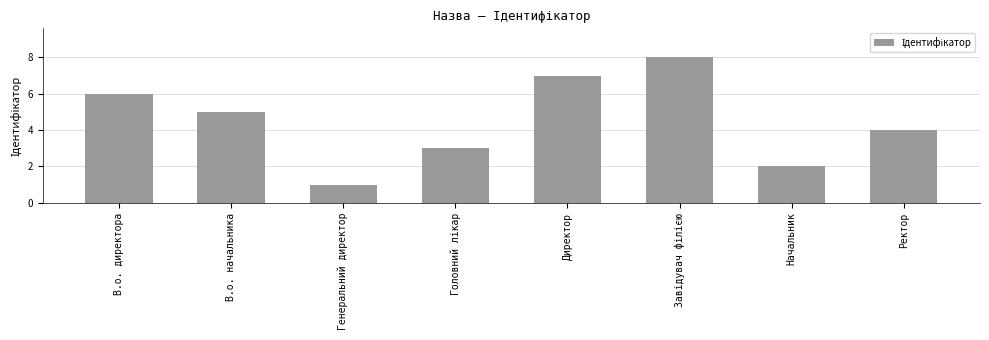

What is the value of the 7th bar from the left?

2